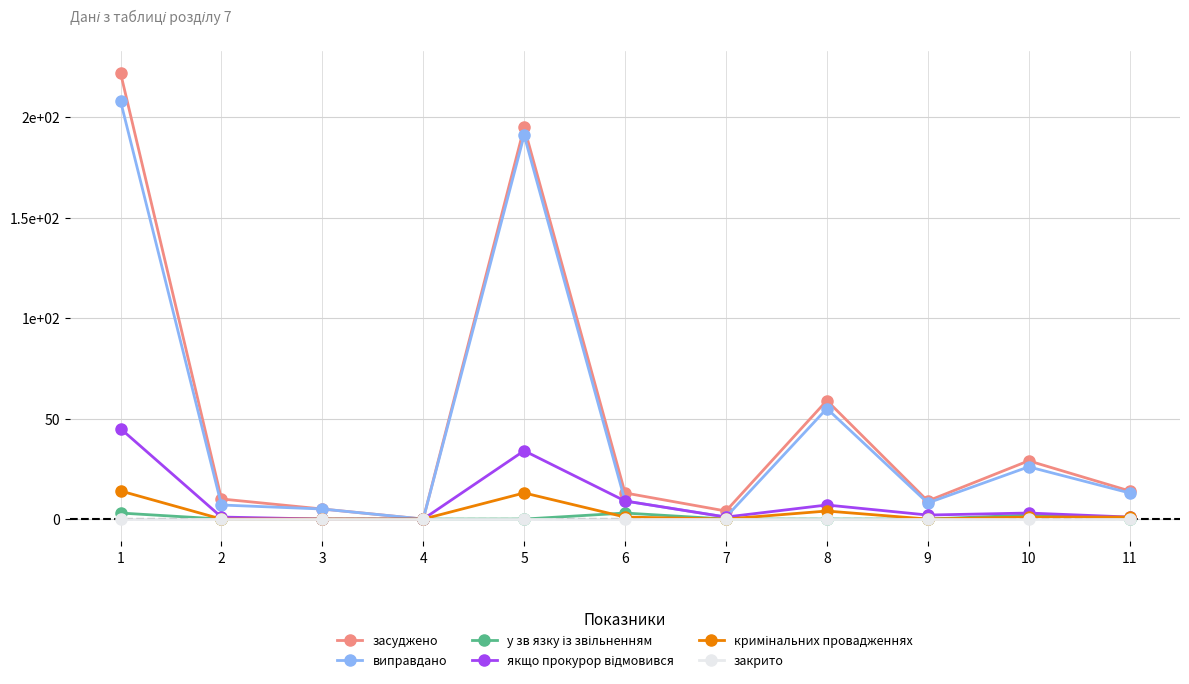

Is this an area chart (filled region under the line)?

No